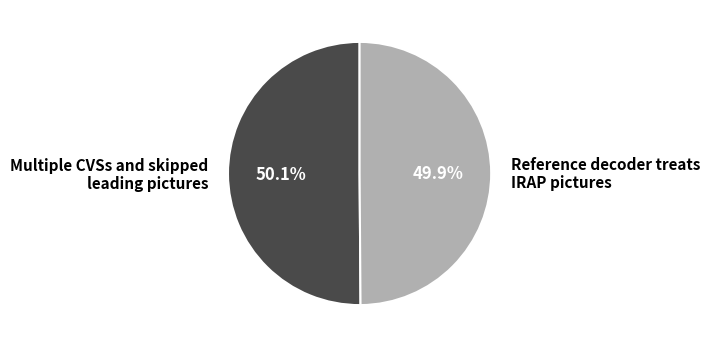

What portion of the pie excludes Reference decoder treats IRAP pictures?

50.1%